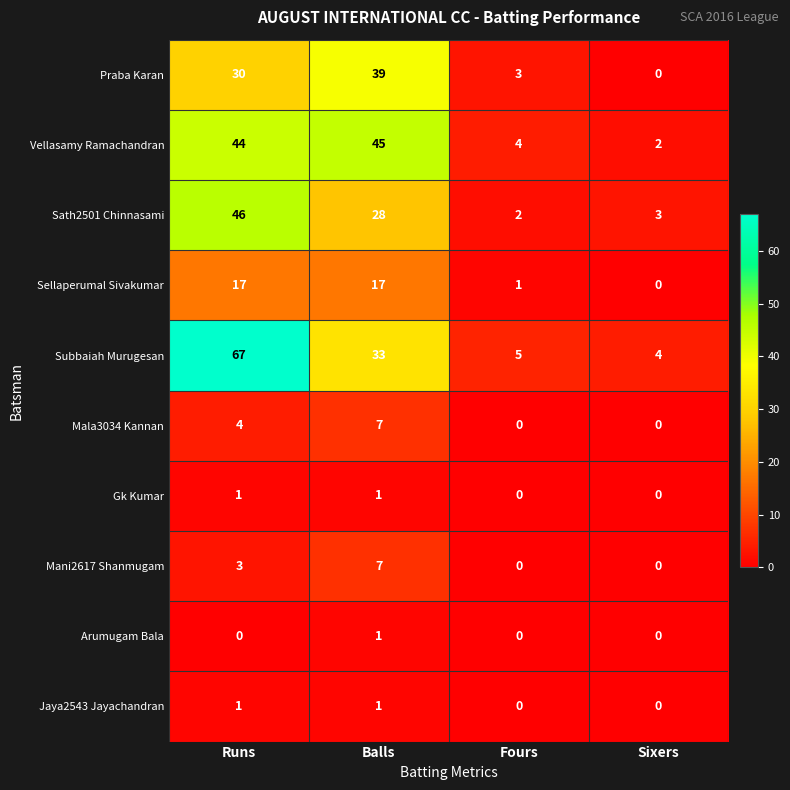

How many categories are shown in the chart?

4